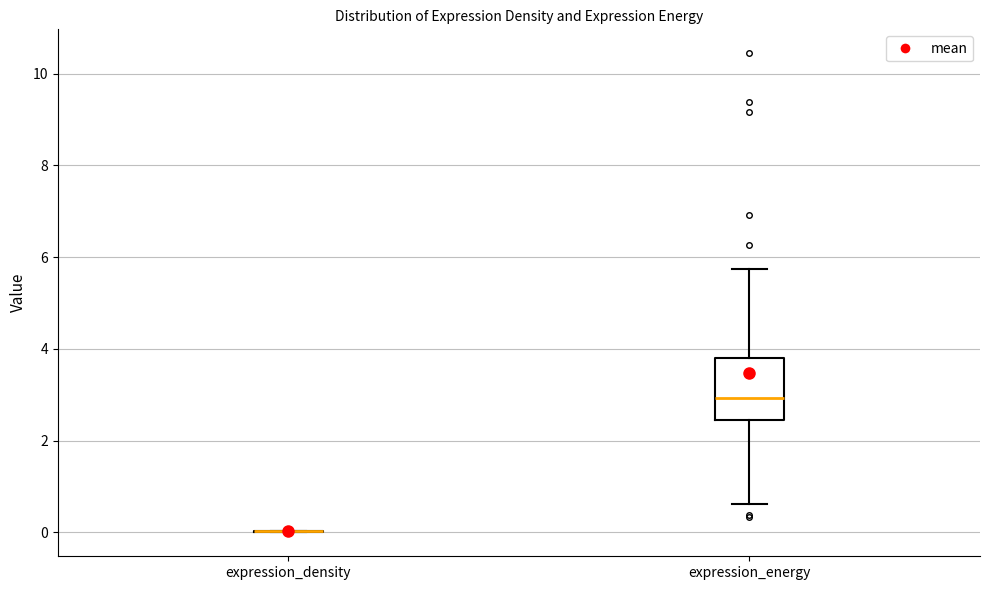

Where is the lower edge of the box for expression_energy on the y-axis? The values are not printed on the chart, so give them approximately, as read against the axis.

2.4